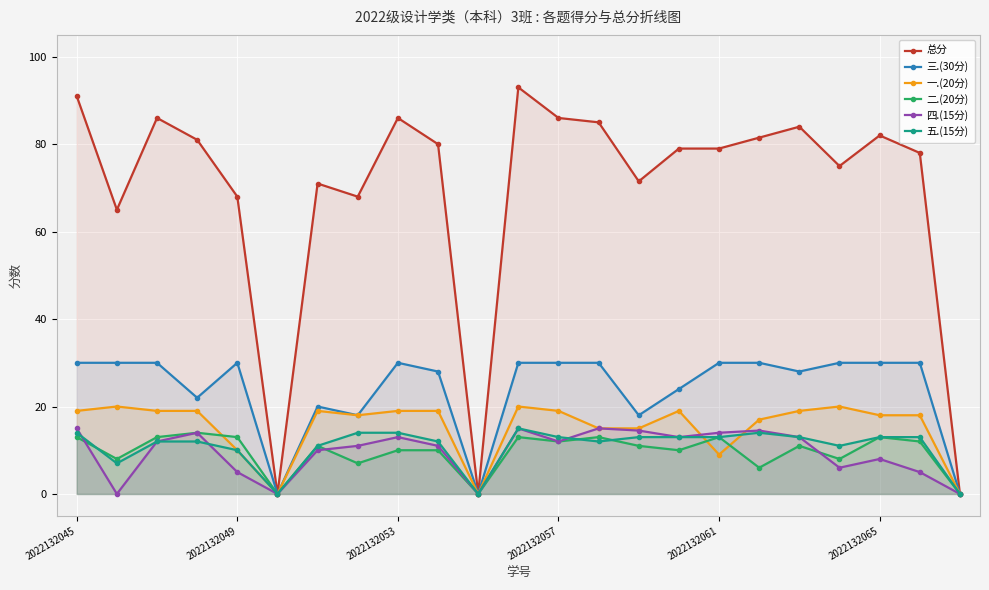

What is the maximum value shown in the chart?

93.0